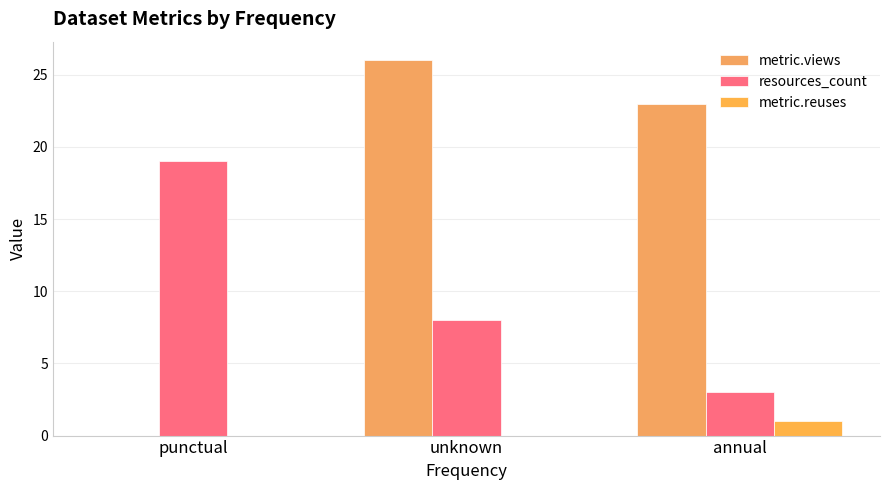

At how many categories does at least one series exceed 21?

2